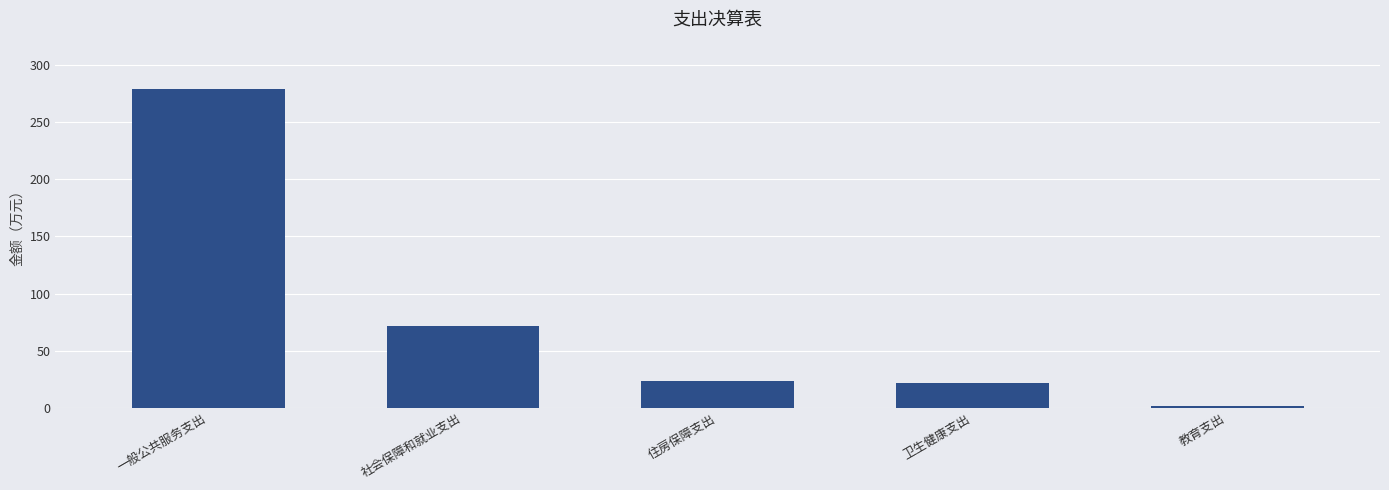

What is the greatest value displayed?

279.7